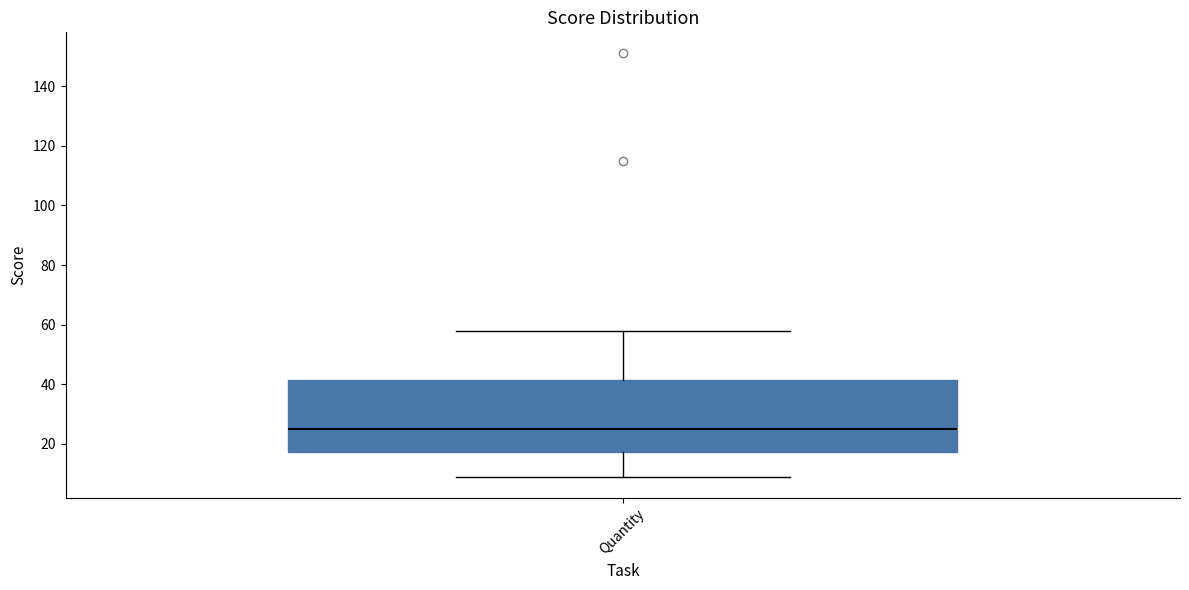

Read this box plot against the y-axis: the position of the median line, the range covered by the box, and the ends of both whiskers. The values are not printed on the chart, so give them approximately, as read against the axis.

median 26, box 18 to 42, whiskers 10 to 58